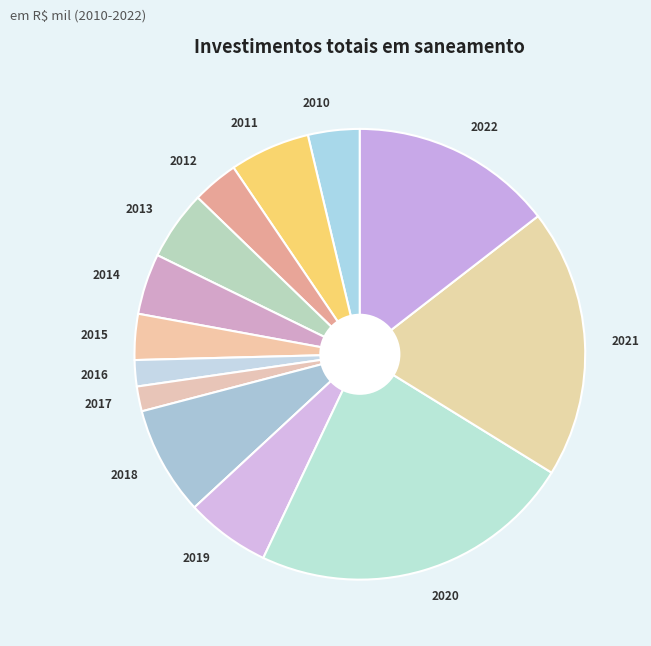

Approximately how many times larger is the value at 2021 compared to 2016?

10.3